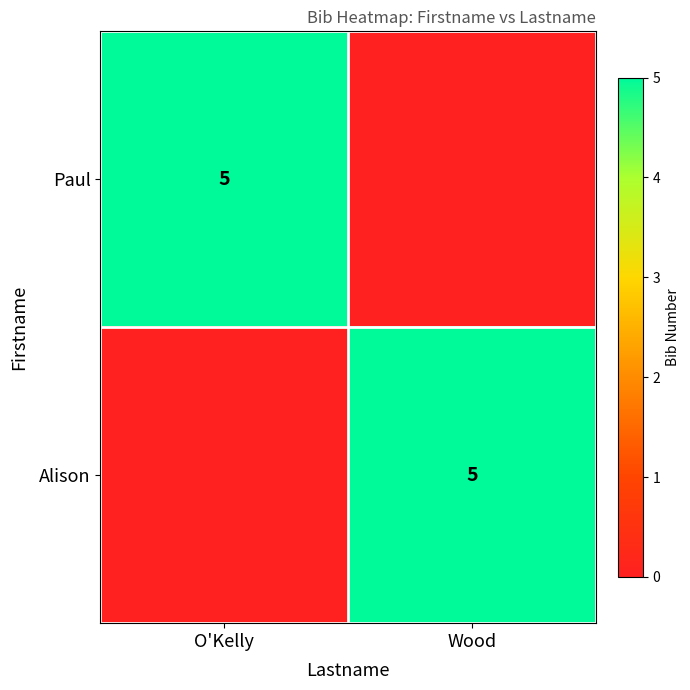

Is it true that Alison equals 2 at Wood?

False